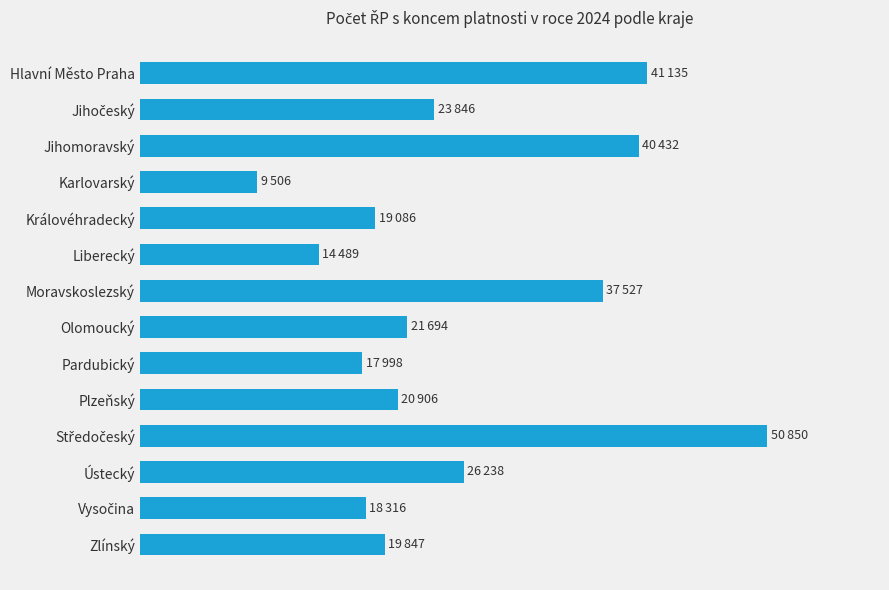

Does the chart contain stacked bars?

No